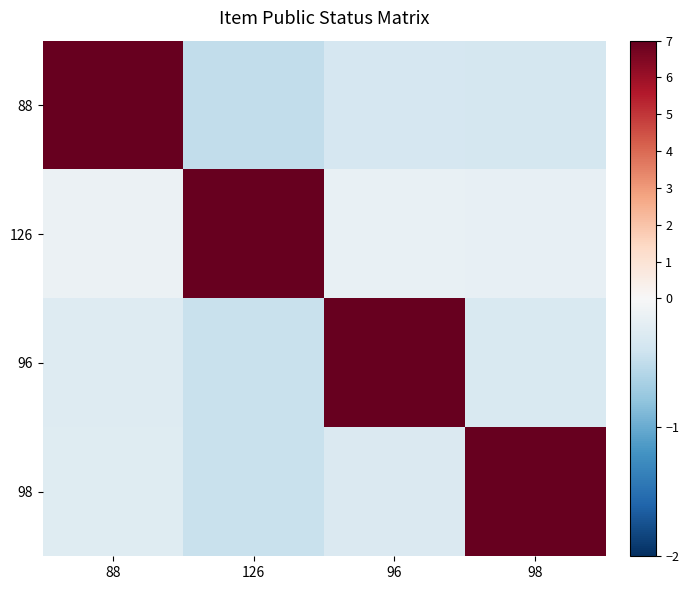

Between 88 and 98, which series saw the biggest shift?

88